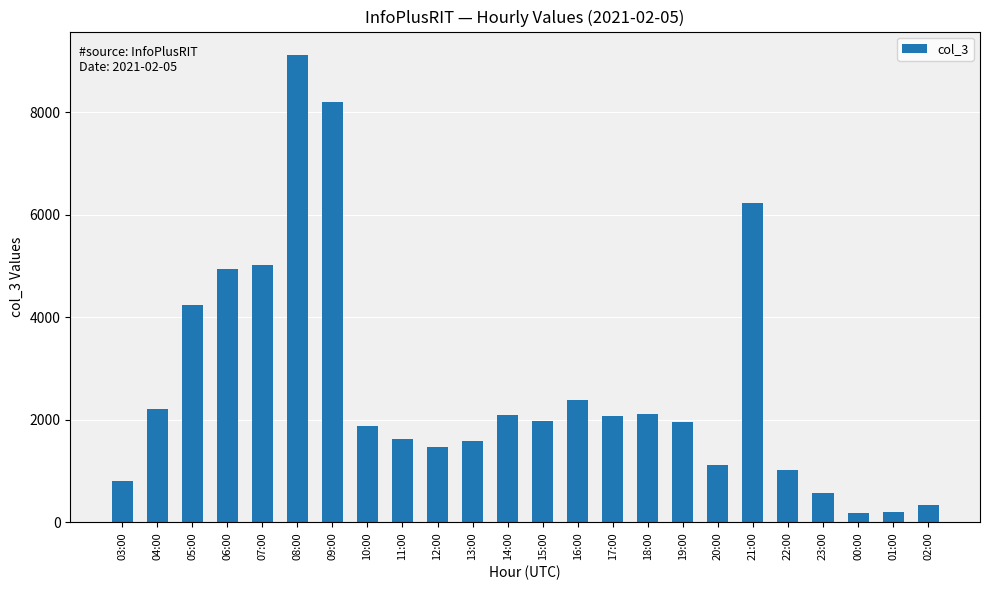

What is the maximum value shown in the chart?

9119